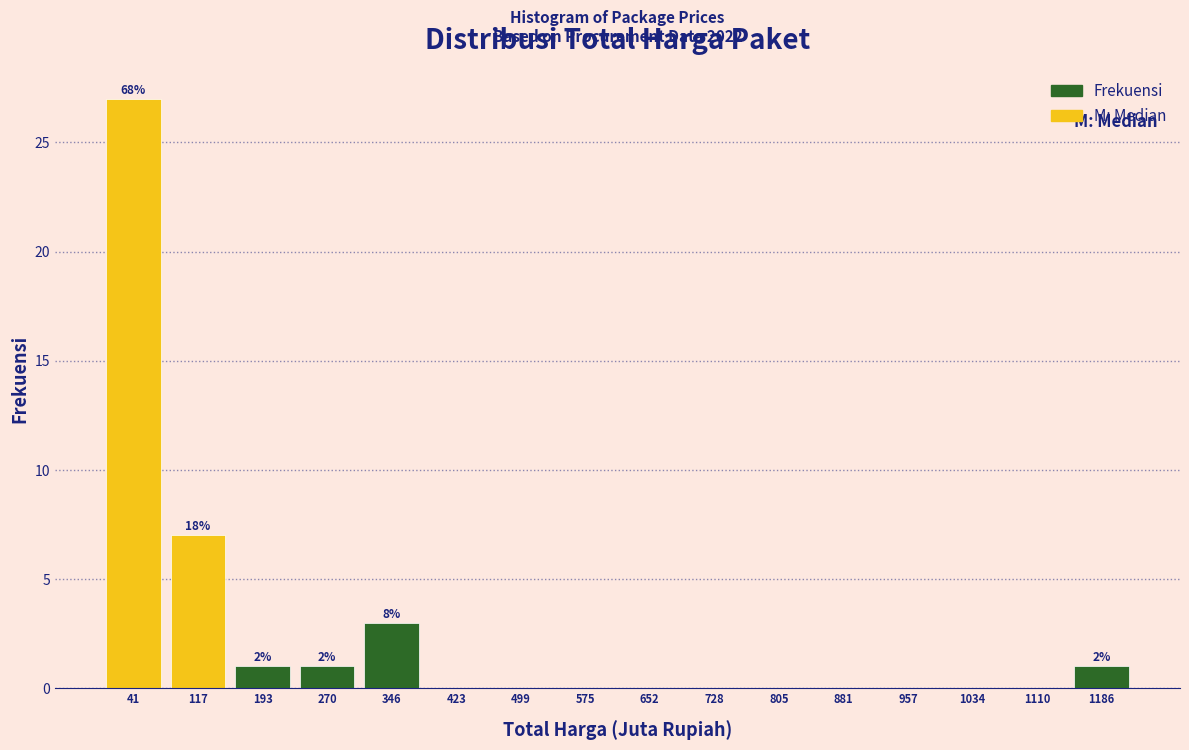

Over which range of the x-axis is the bar tallest?

0 to 80